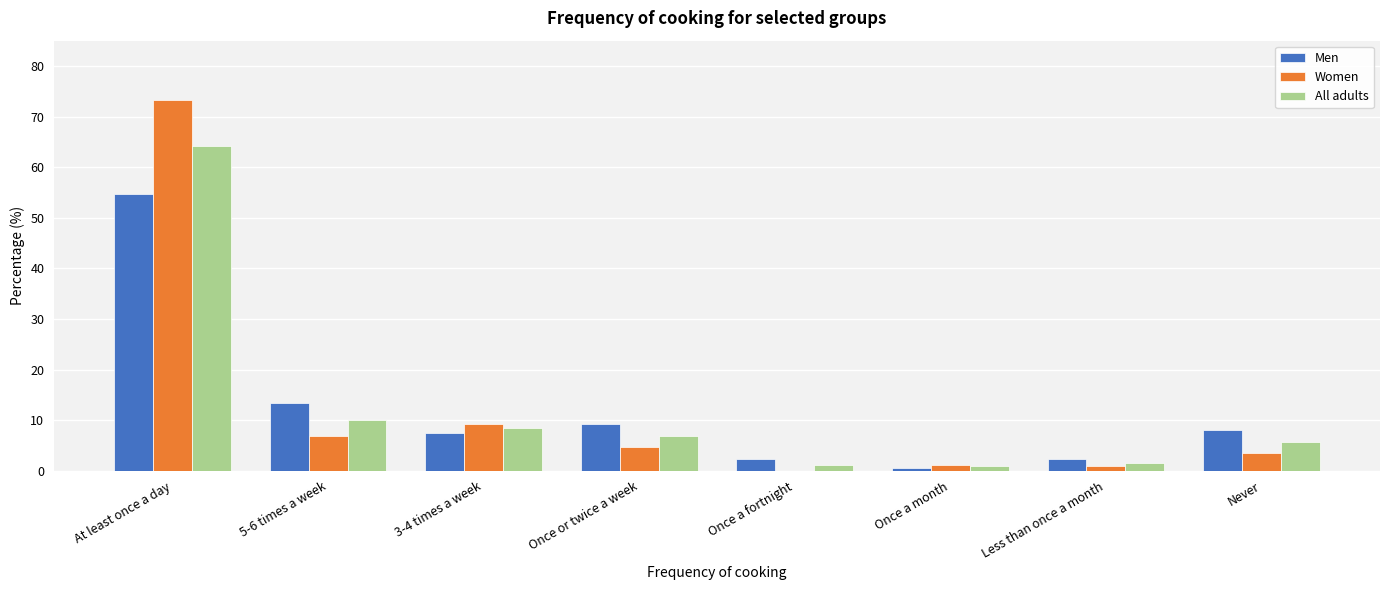

Is it true that Men equals 7.4 at 3-4 times a week?

True